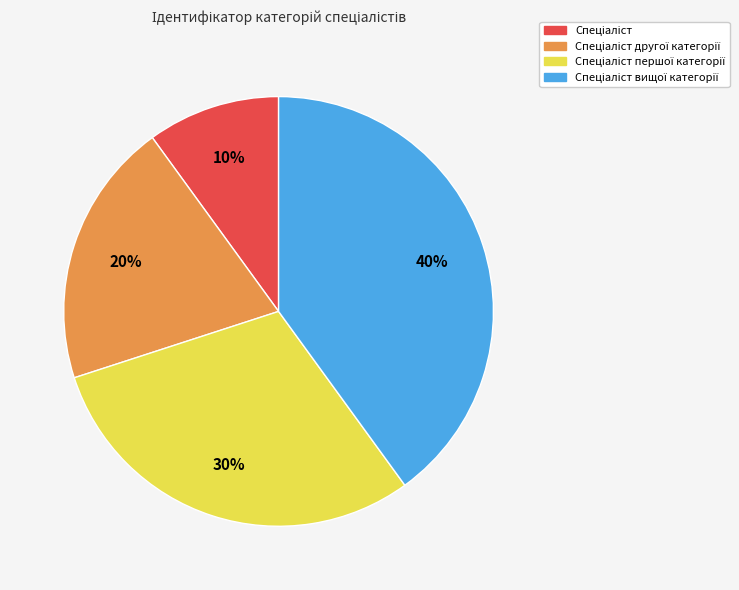

To the nearest percent, what is the average slice percentage?

25%